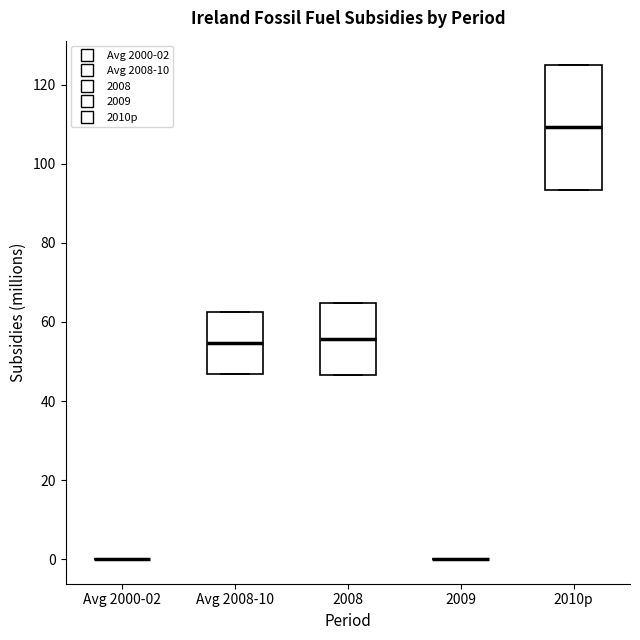

Reading left to right, transcribe this box plot: for each box, give where its median line is, the range the box spans, and where its two whiskers end, as read against the y-axis. The values are not printed on the chart, so give them approximately, as read against the axis.

Avg 2000-02: box collapsed to a line at 0, whiskers 0 to 0
Avg 2008-10: median 54, box 46 to 62, whiskers 46 to 62
2008: median 56, box 46 to 64, whiskers 46 to 64
2009: box collapsed to a line at 0, whiskers 0 to 0
2010p: median 110, box 94 to 124, whiskers 94 to 124